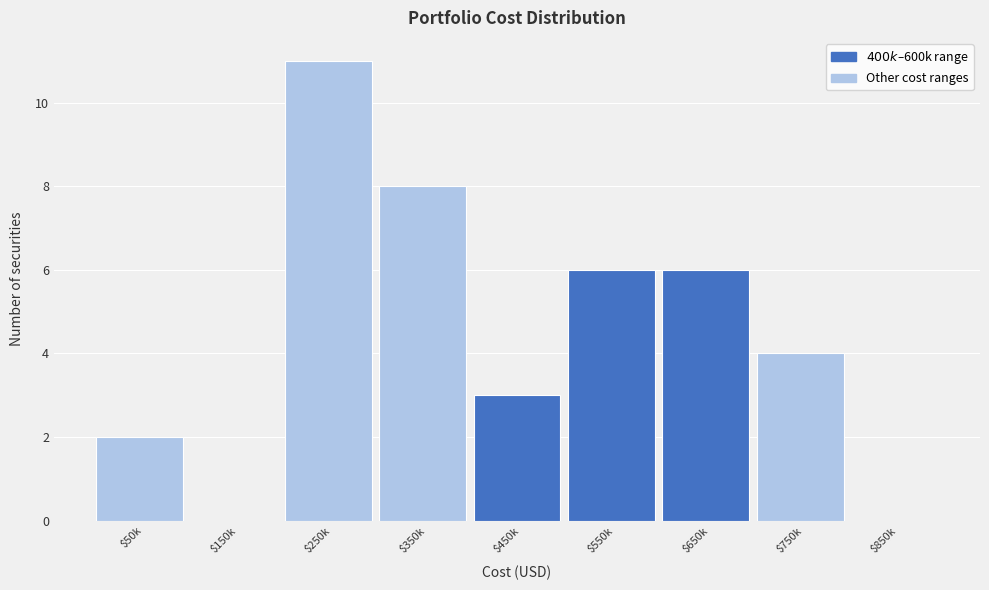

True or false: the data shows 7 at $250k.

False